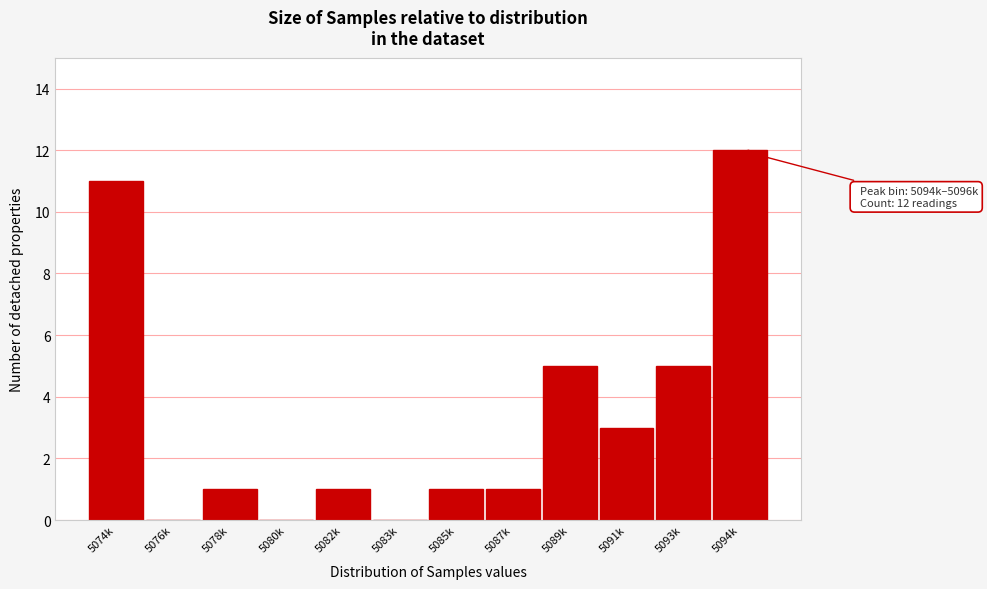

Reading right to left, transcribe all the data shown in this chart.

5094k=12	5093k=5	5091k=3	5089k=5	5087k=1	5085k=1	5083k=0	5082k=1	5080k=0	5078k=1	5076k=0	5074k=11